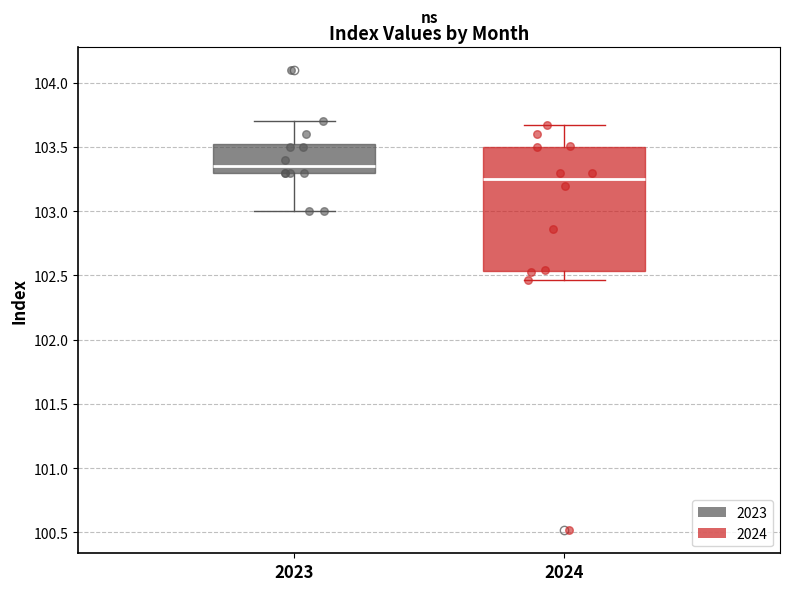

Reading left to right, transcribe this box plot: for each box, give where its median line is, the range the box spans, and where its two whiskers end, as read against the y-axis. The values are not printed on the chart, so give them approximately, as read against the axis.

2023: median 103.35, box 103.30 to 103.55, whiskers 103.00 to 103.70
2024: median 103.25, box 102.55 to 103.50, whiskers 102.45 to 103.65